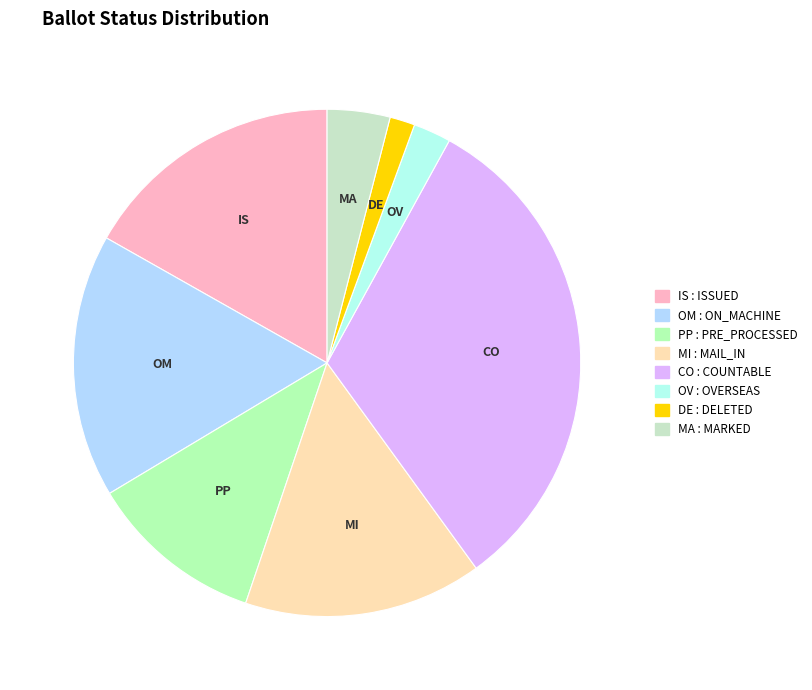

Does any single category account for the majority?

No